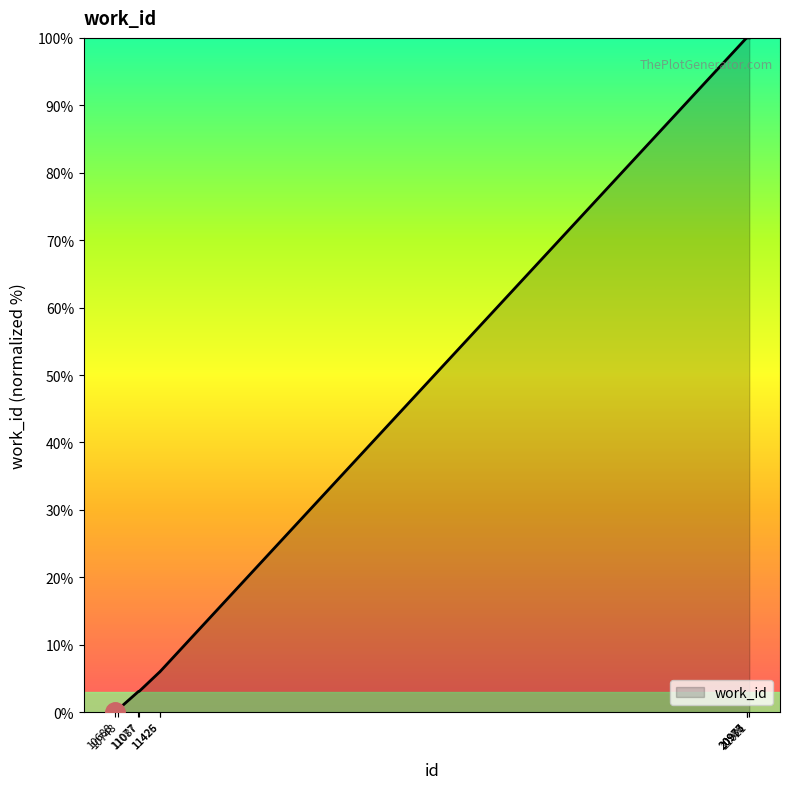

What is the difference between the maximum and minimum values?

100.0